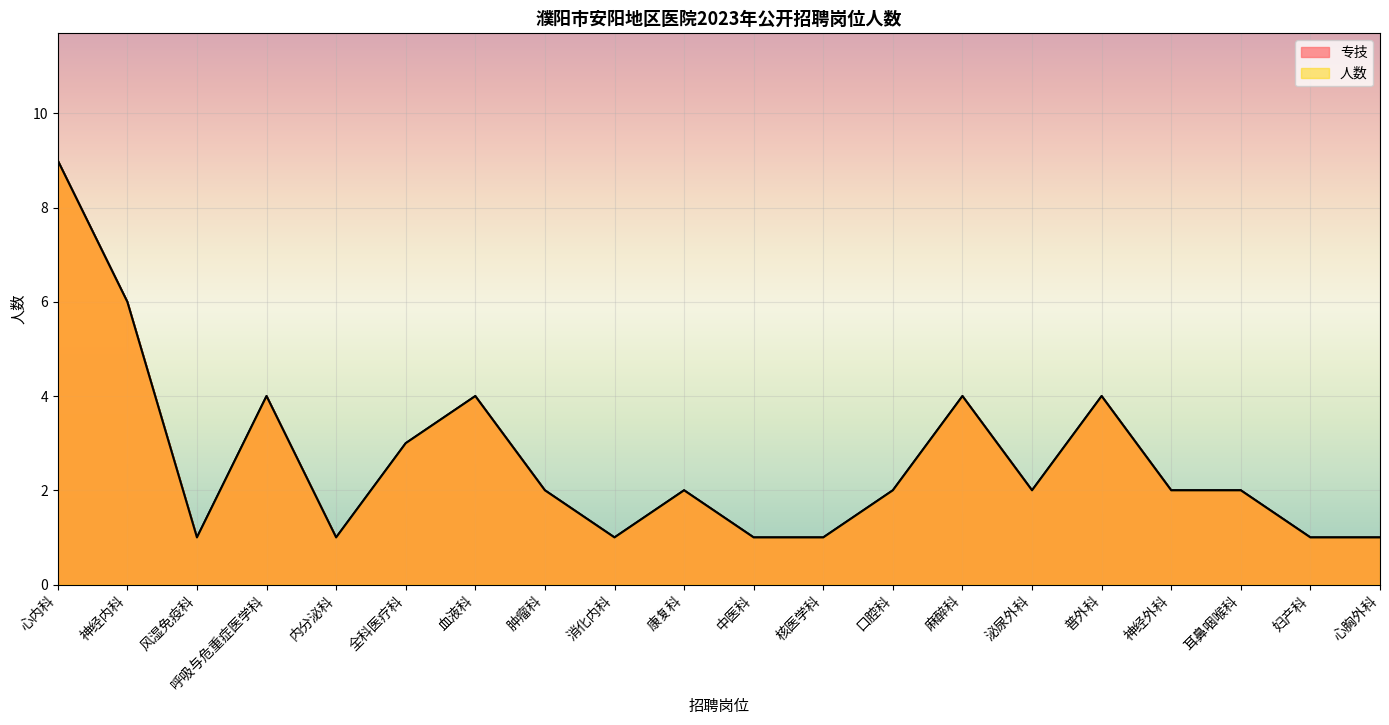

Which series has the widest spread of values?

专技